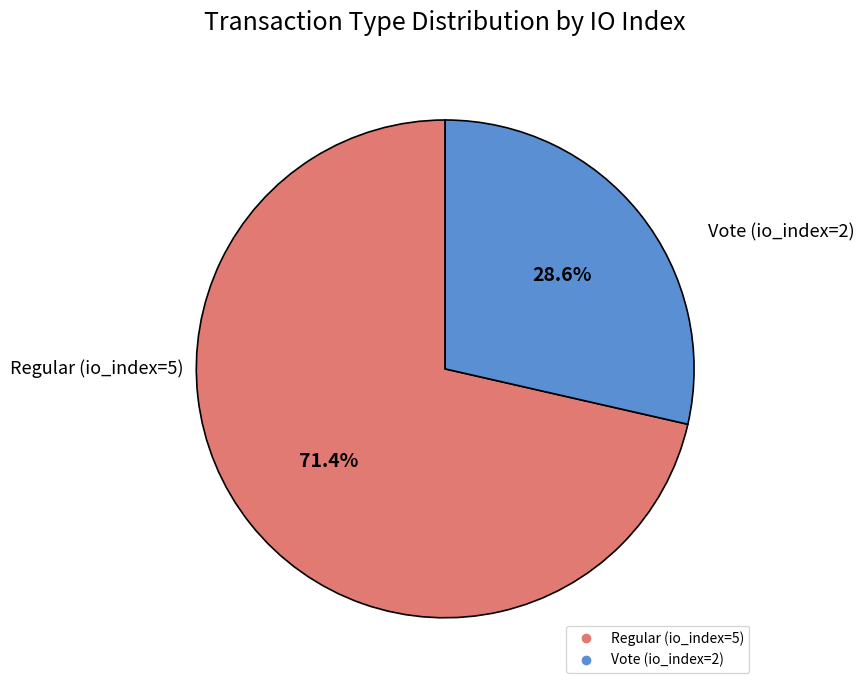

What is the total percentage of Regular (io_index=5) and Vote (io_index=2)?

100.0%